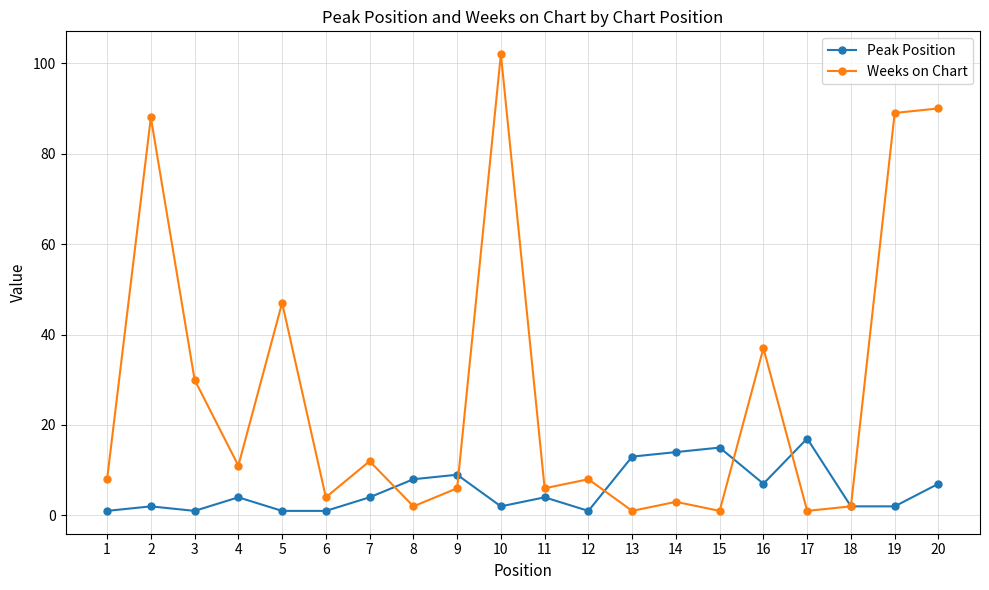

How many lines are shown in the chart?

2